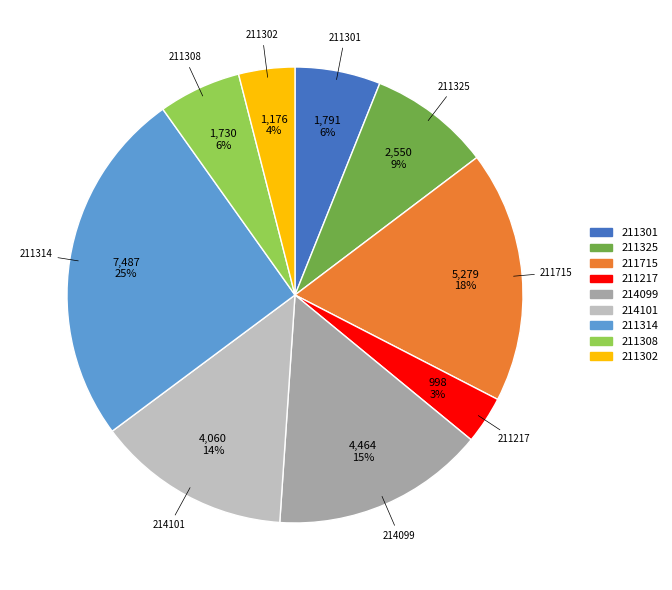

Is 211301 the majority of the pie?

No